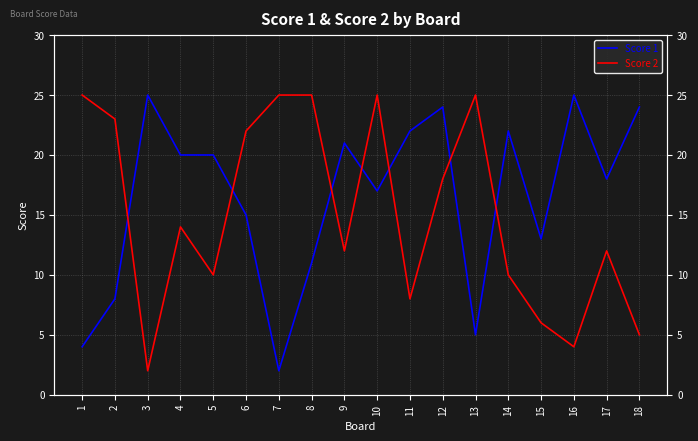

What is the difference between the highest and lowest values at 6?

7